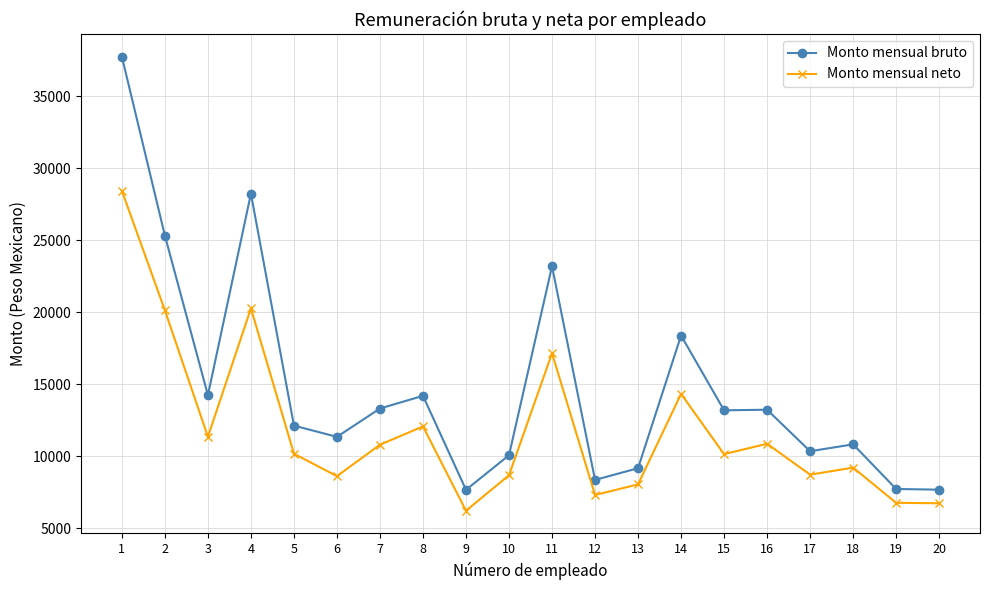

What is the difference between the highest and lowest values at 16?

2363.7